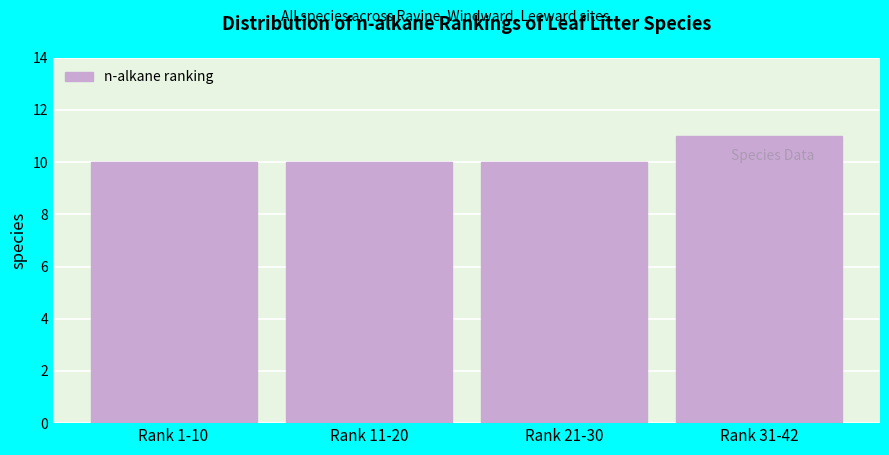

Reading left to right, list all the values displayed in this chart.

10	10	10	11